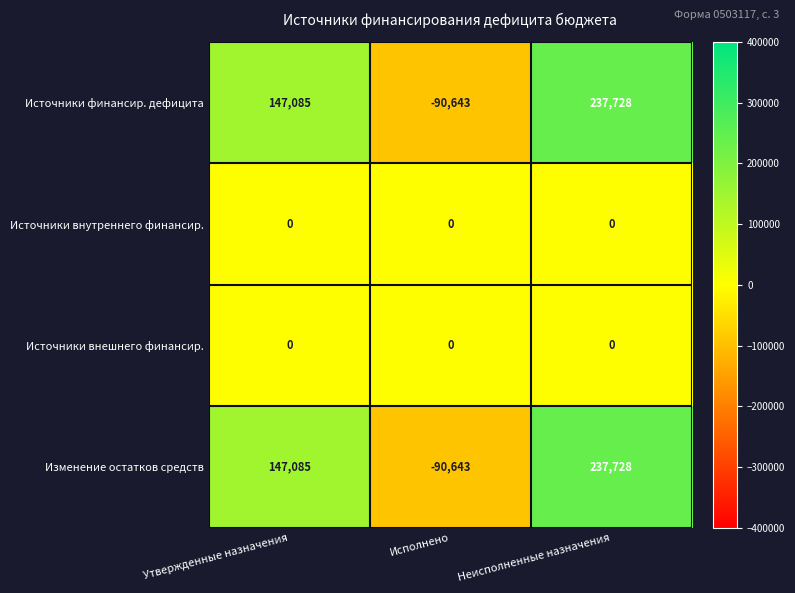

How many categories are shown in the chart?

3